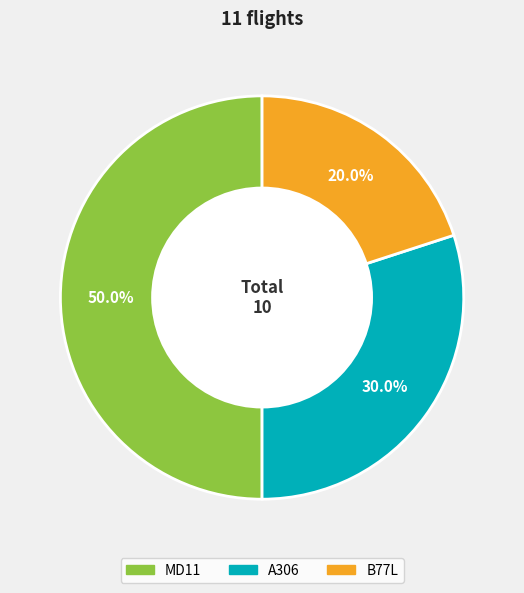

Which slice is the smallest?

B77L